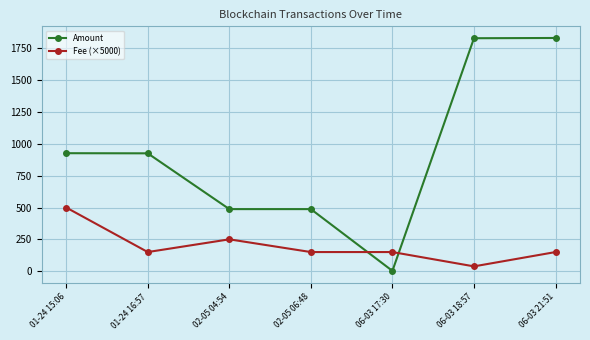

Is the value of Fee (×5000) at 06-03 21:51 greater than the value of Amount at 02-05 06:48?

No